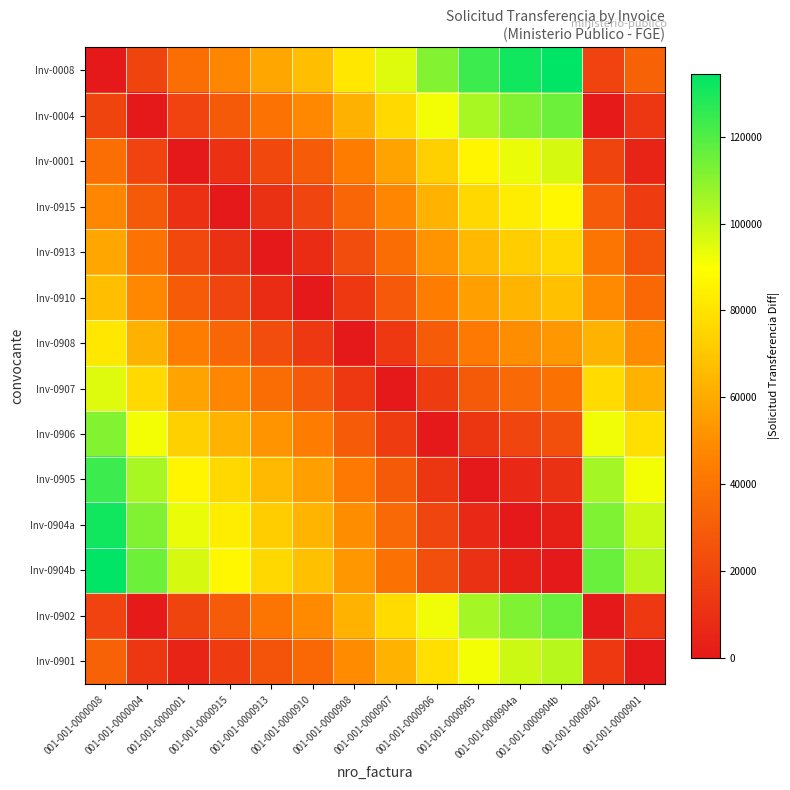

Rank the series by their maximum value, from highest to lowest.

Inv-0008, Inv-0904b, Inv-0904a, Inv-0905, Inv-0902, Inv-0004, Inv-0906, Inv-0901, Inv-0001, Inv-0907, Inv-0915, Inv-0908, Inv-0913, Inv-0910